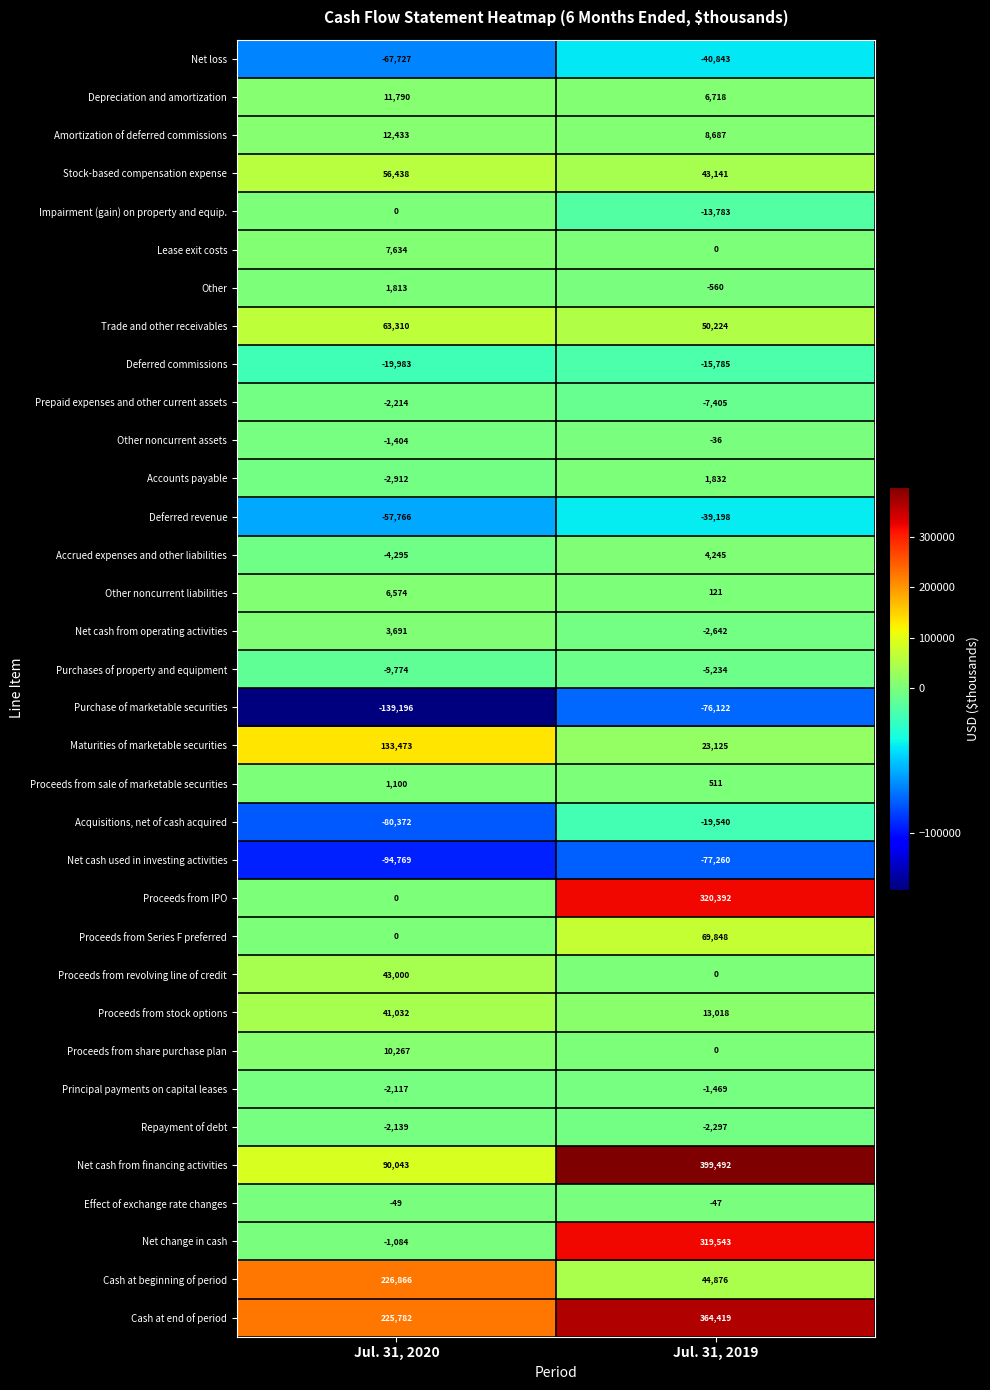

At which category is the sum across all series the highest?

Jul. 31, 2019